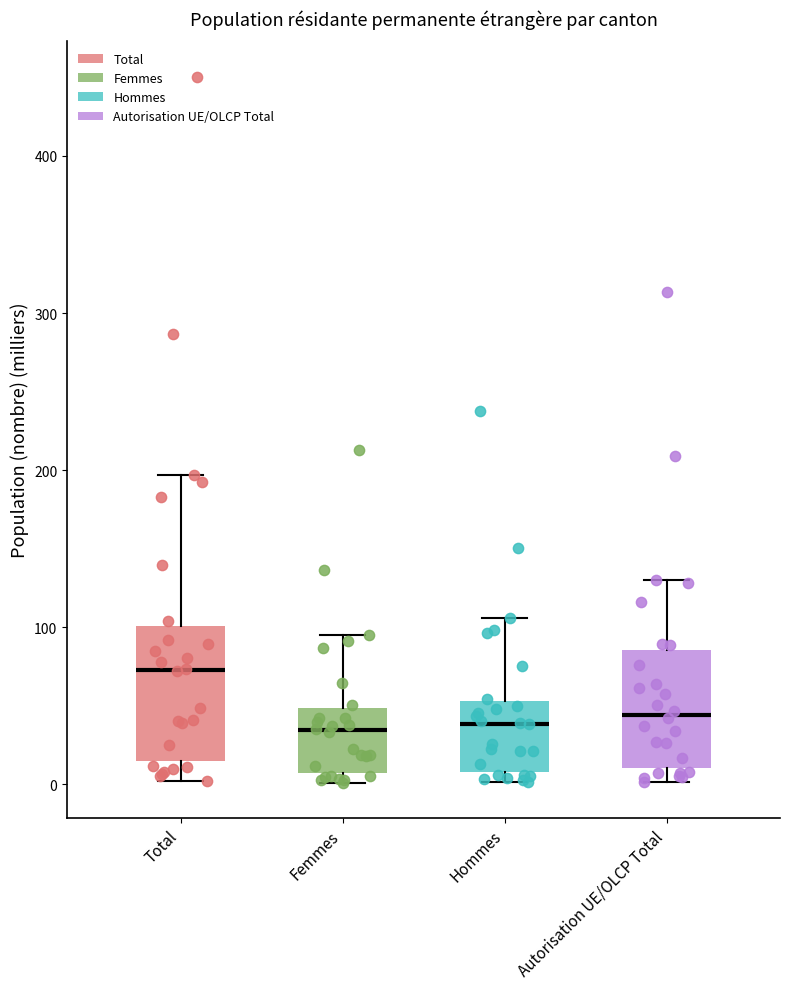

Reading left to right, transcribe this box plot: for each box, give where its median line is, the range the box spans, and where its two whiskers end, as read against the y-axis. The values are not printed on the chart, so give them approximately, as read against the axis.

Total: median 70, box 10 to 100, whiskers 0 to 200
Femmes: median 30, box 10 to 50, whiskers 0 to 90
Hommes: median 40, box 10 to 50, whiskers 0 to 110
Autorisation UE/OLCP Total: median 40, box 10 to 90, whiskers 0 to 130